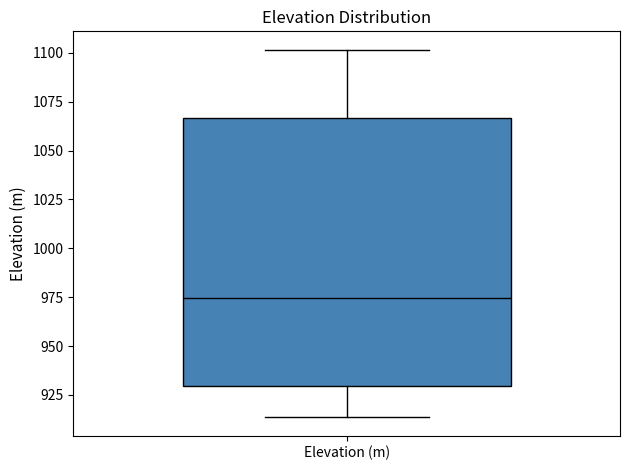

Transcribe this box plot: give where the median line is, the range the box spans, and where the two whiskers end, as read against the y-axis. The values are not printed on the chart, so give them approximately, as read against the axis.

median 975, box 930 to 1065, whiskers 915 to 1100